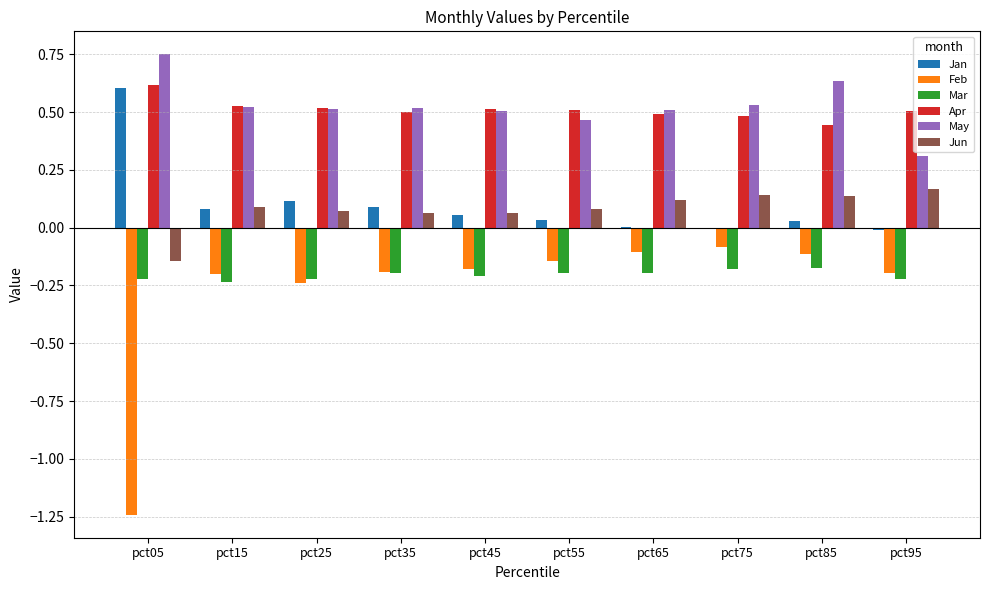

What value does the May series have at pct95?

0.3